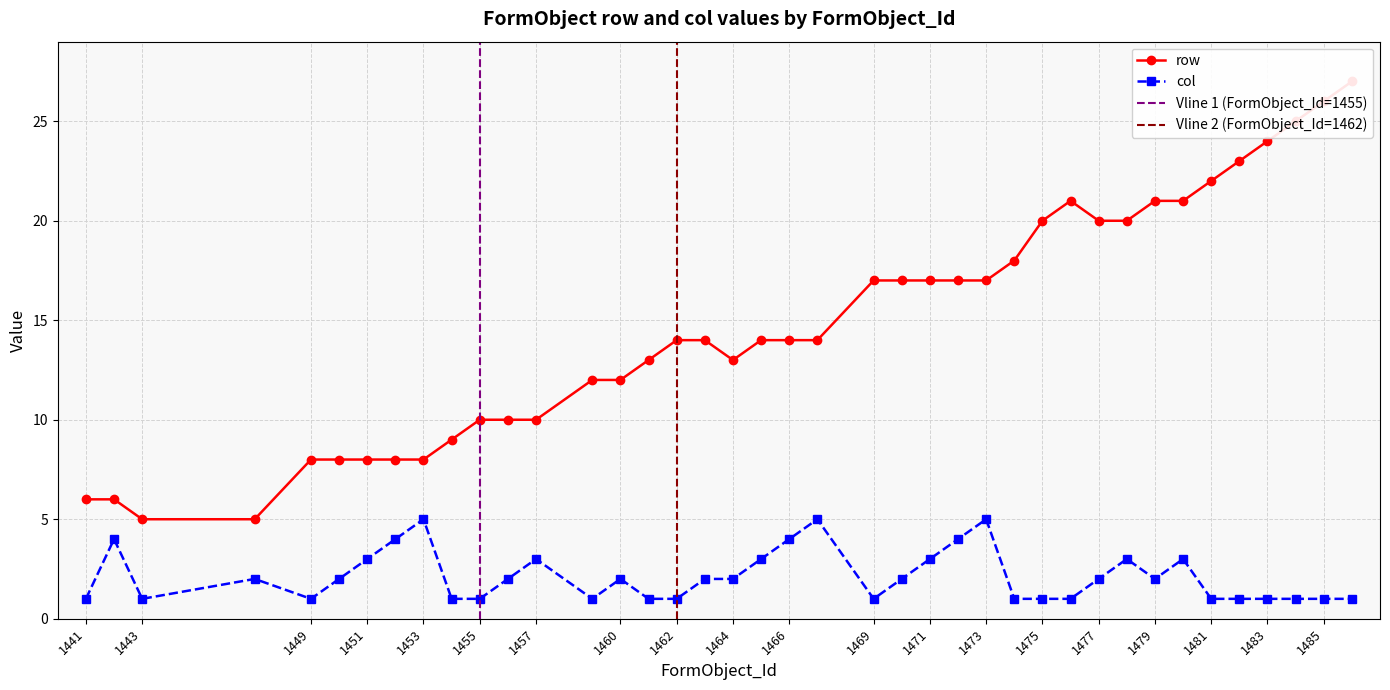

Where is the first local maximum for col?

1442